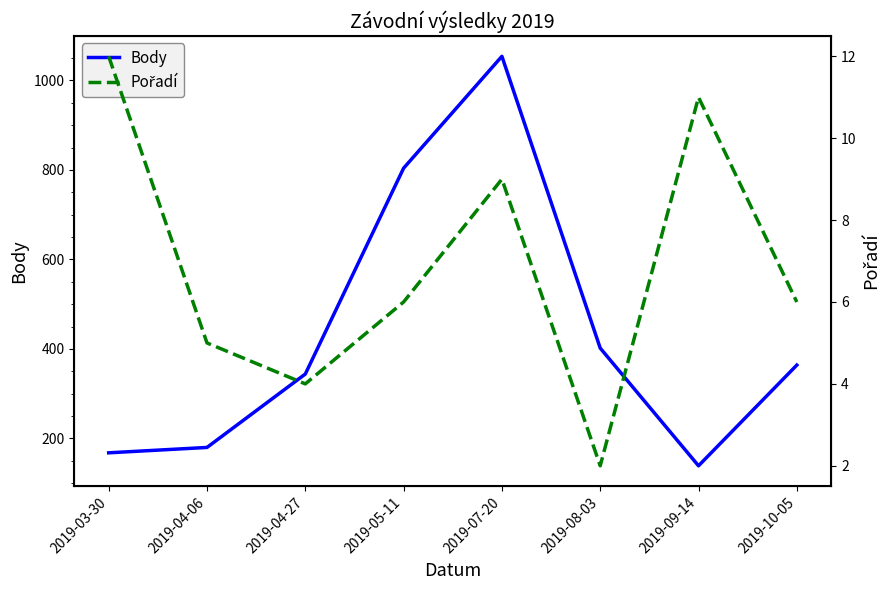

At which label does Pořadí first exceed 6?

2019-03-30